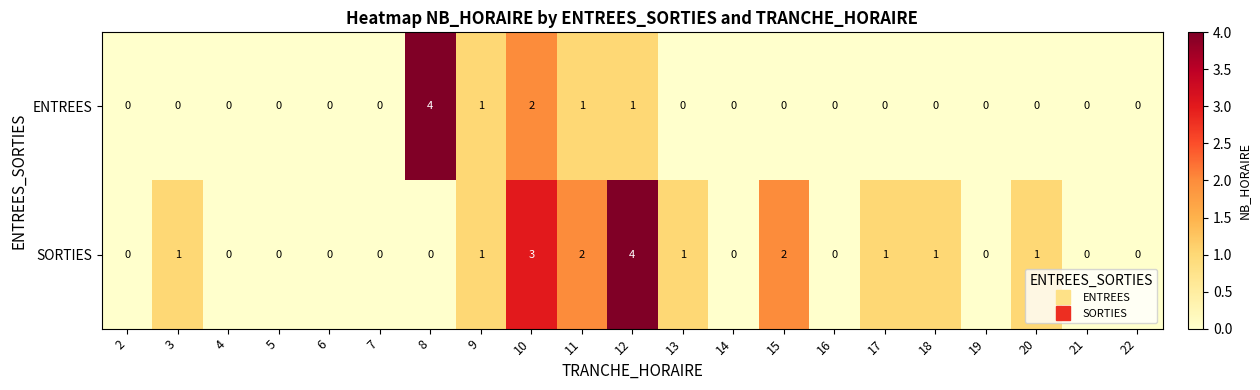

What is the difference between the highest and lowest values at 17?

1